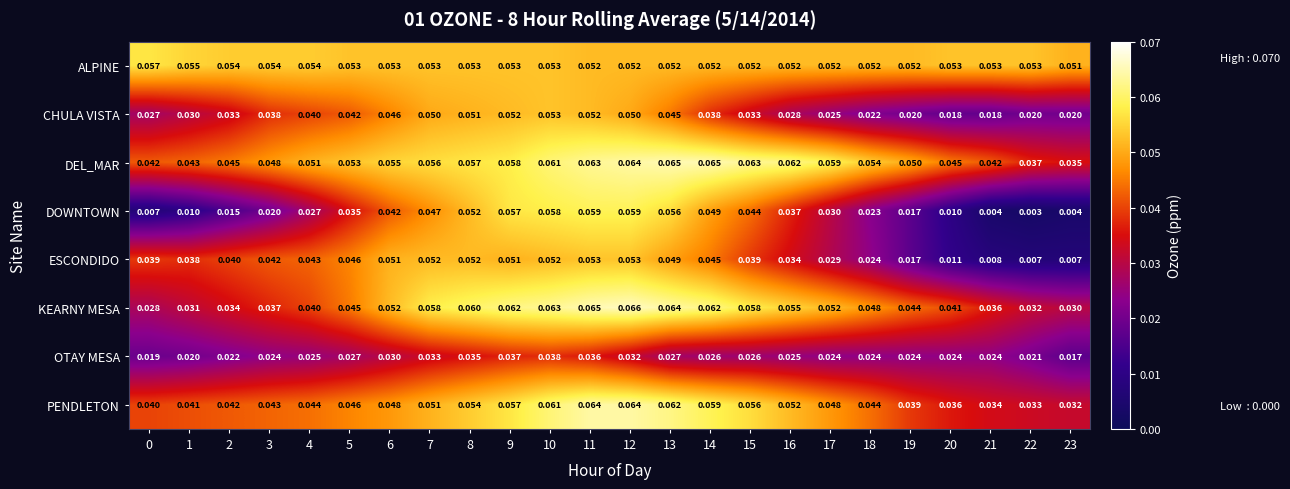

Rank the series at 14 from lowest to highest value.

OTAY MESA, CHULA VISTA, ESCONDIDO, DOWNTOWN, ALPINE, PENDLETON, KEARNY MESA, DEL_MAR